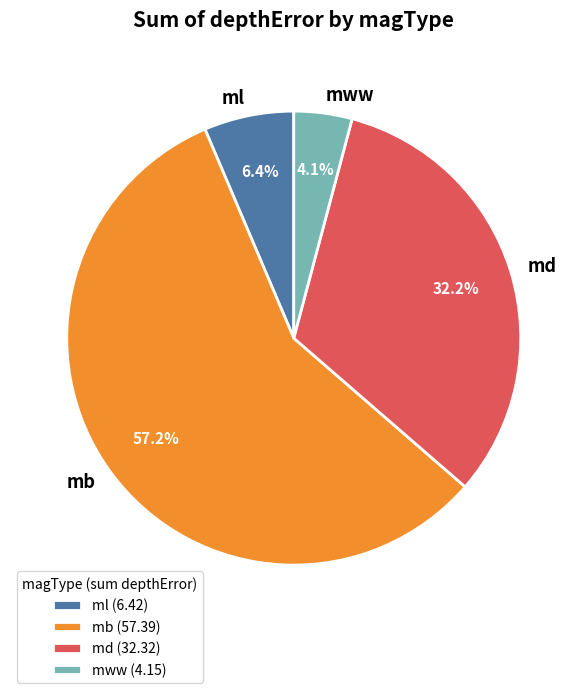

To the nearest percent, what is the average slice percentage?

25%